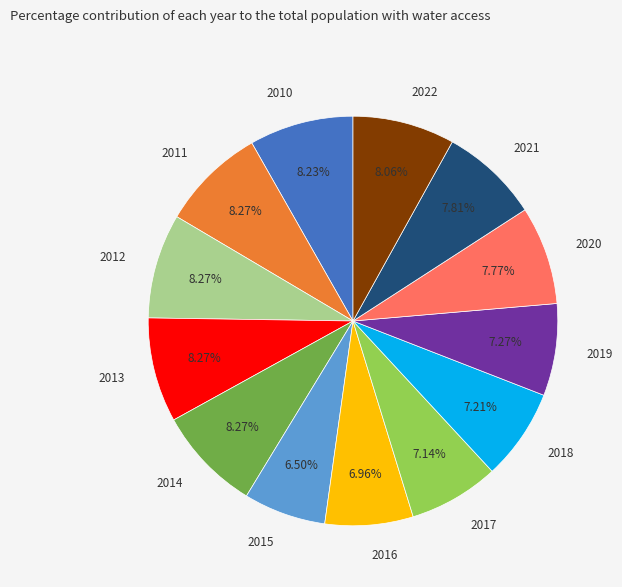

Between 2010 and 2019, which is larger?

2010